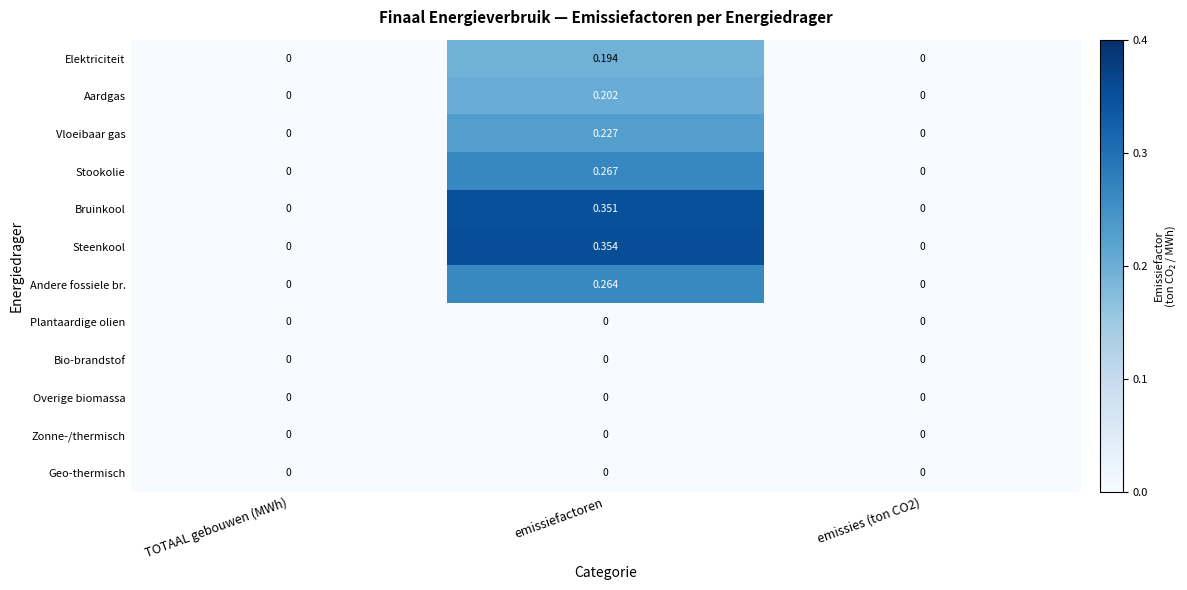

Count the number of categories in the chart.

3